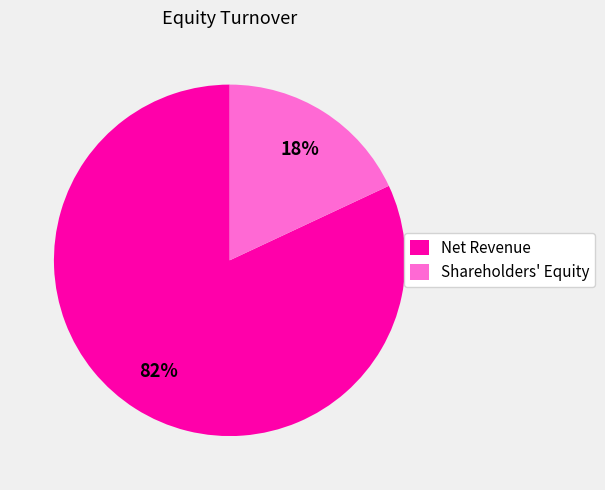

To the nearest percent, what percentage of the pie is Net Revenue?

82%